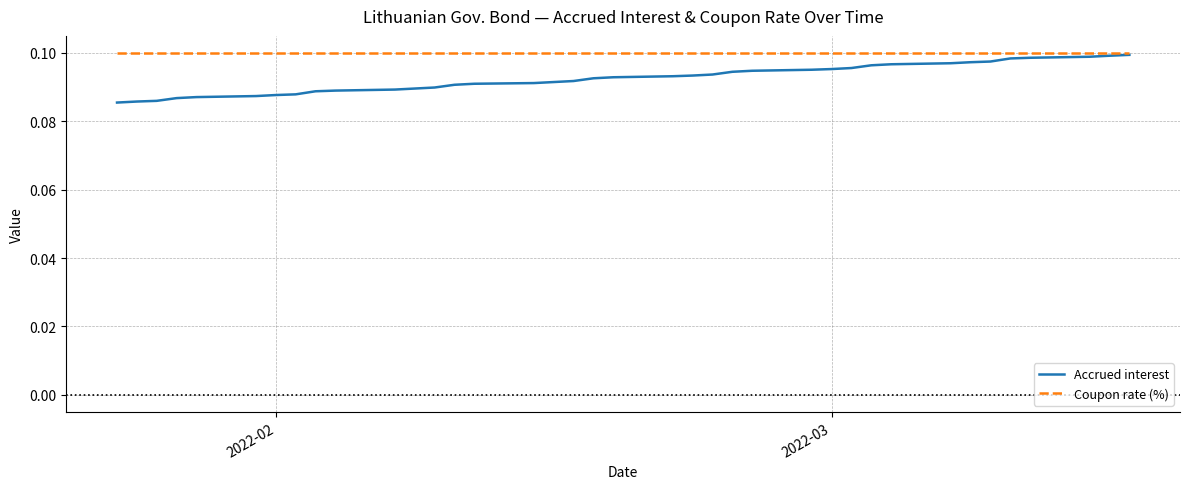

Which series has the largest total across all categories?

Coupon rate (%)